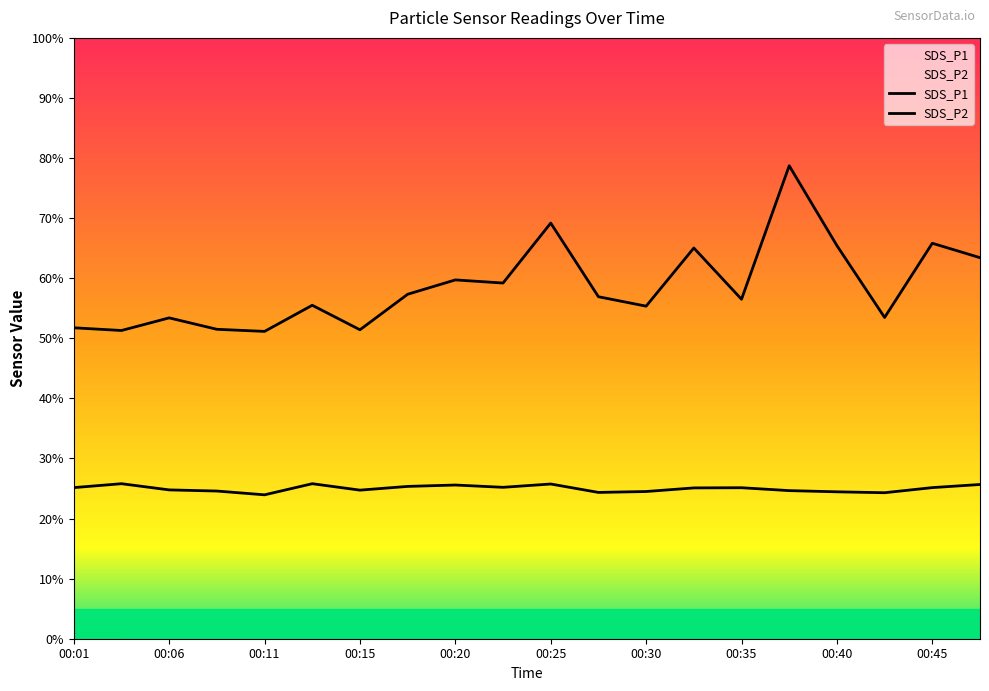

What is the difference between the maximum and second lowest values in the SDS_P1 series?

27.4